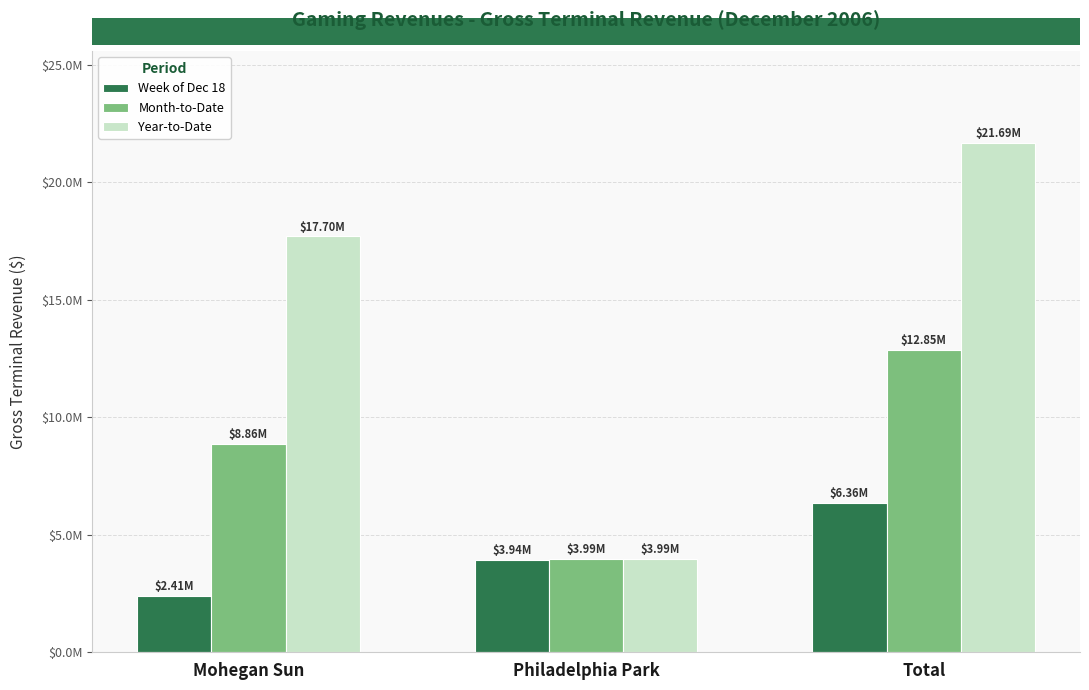

What position from the right is Mohegan Sun?

3